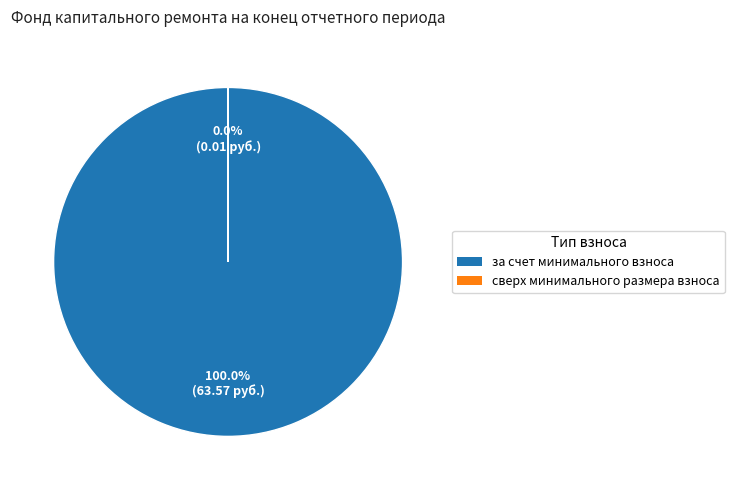

Is there a majority slice in this chart?

Yes